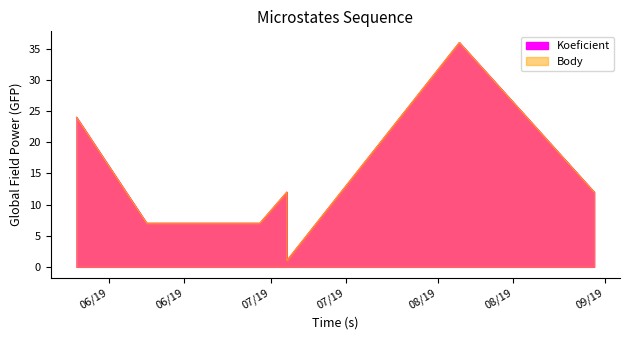

How many interior local peaks does the Body series have?

2